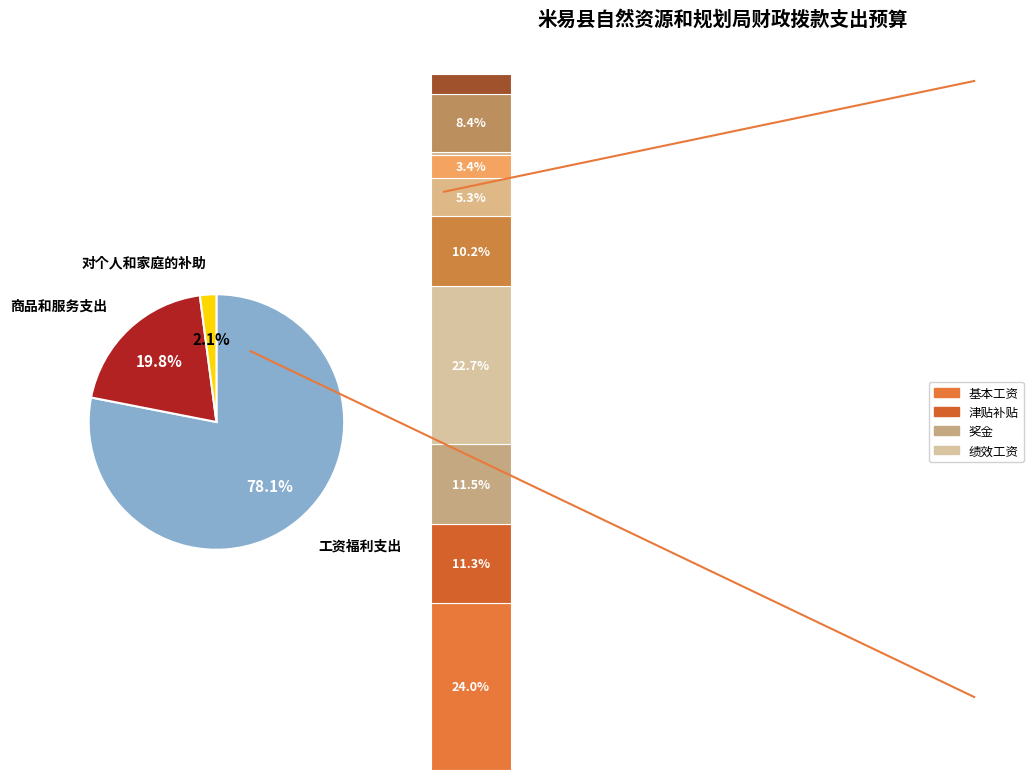

To the nearest percent, what is the combined percentage of 商品和服务支出 and 工资福利支出?

98%